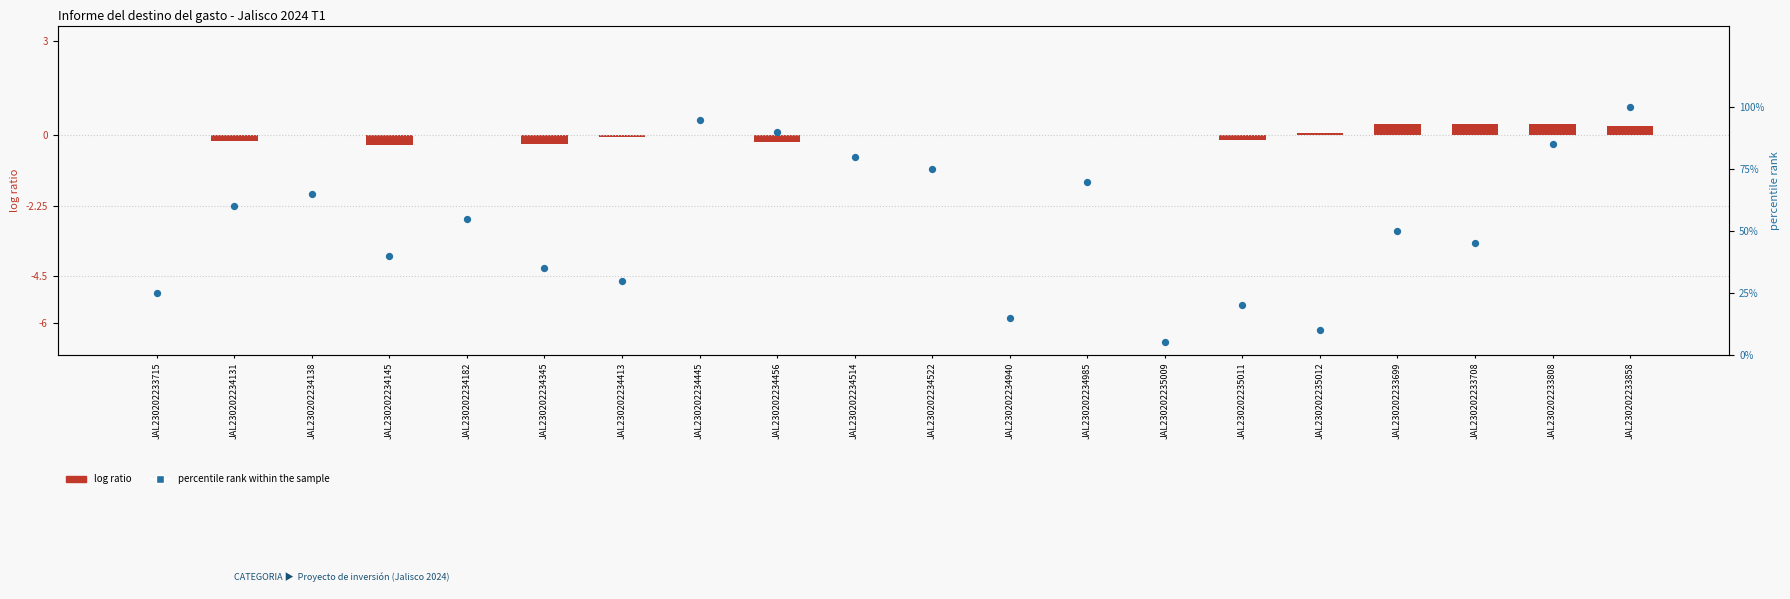

At how many categories does at least one series exceed 29?

15